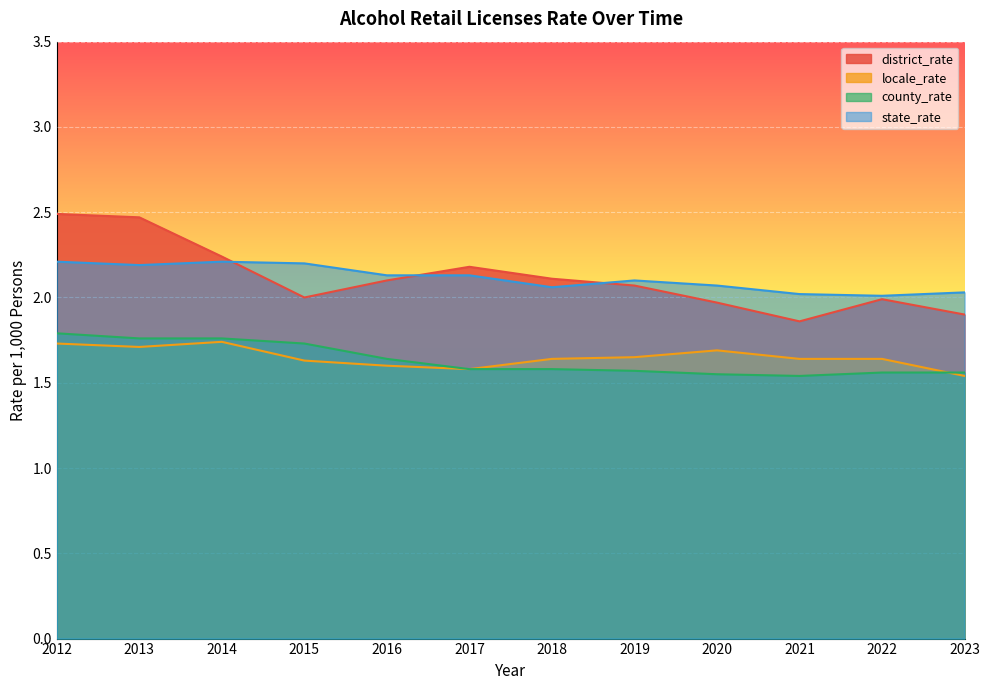

Where is the first local maximum for district_rate?

2017